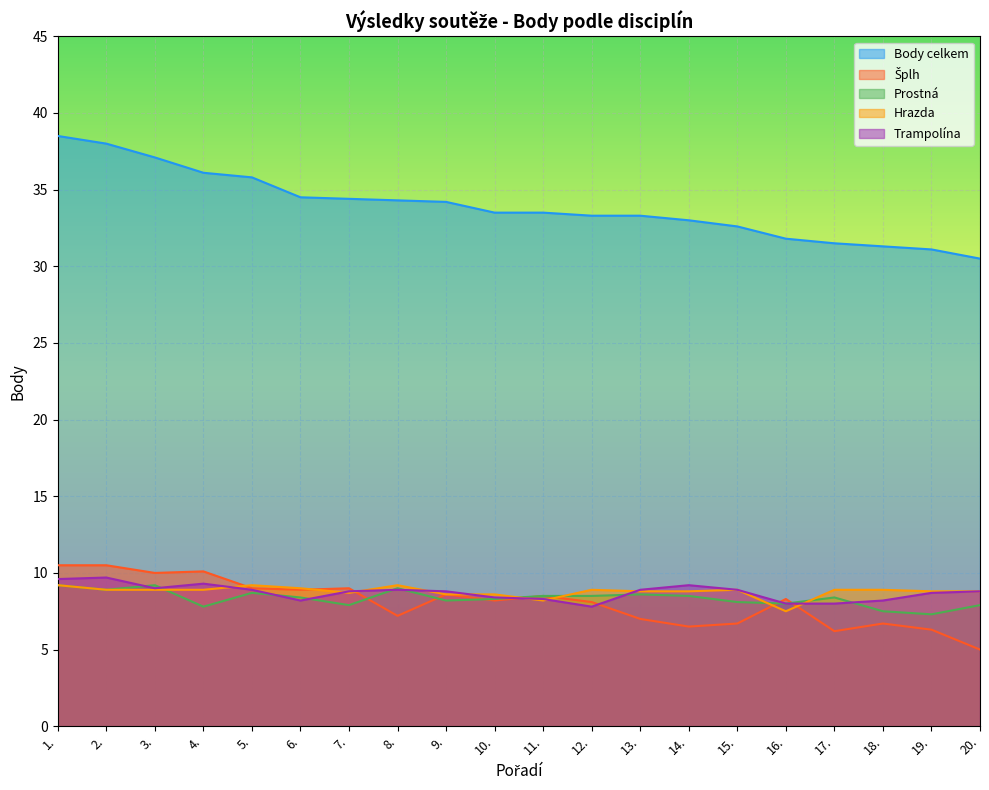

Which series changed the most between 6. and 17.?

Body celkem